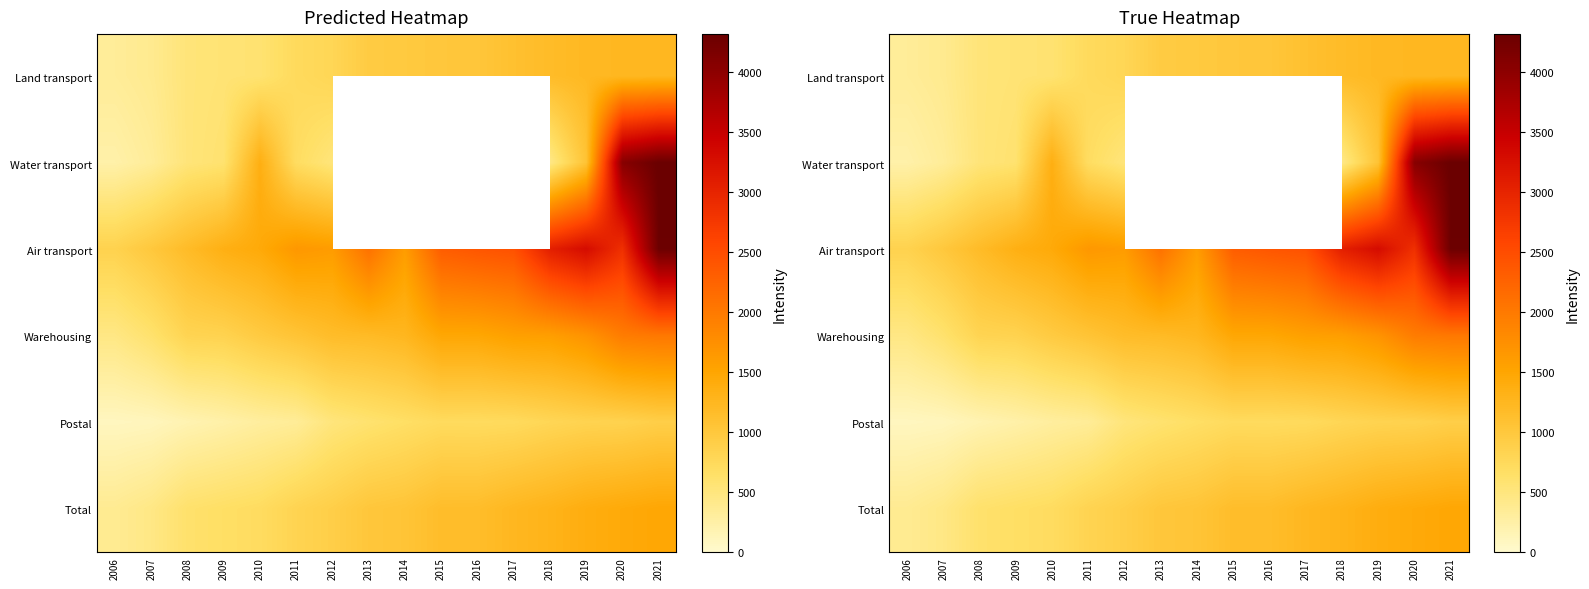

List the series in order of their peak value, lowest first.

Postal, Land transport, Total, Warehousing, Air transport, Water transport